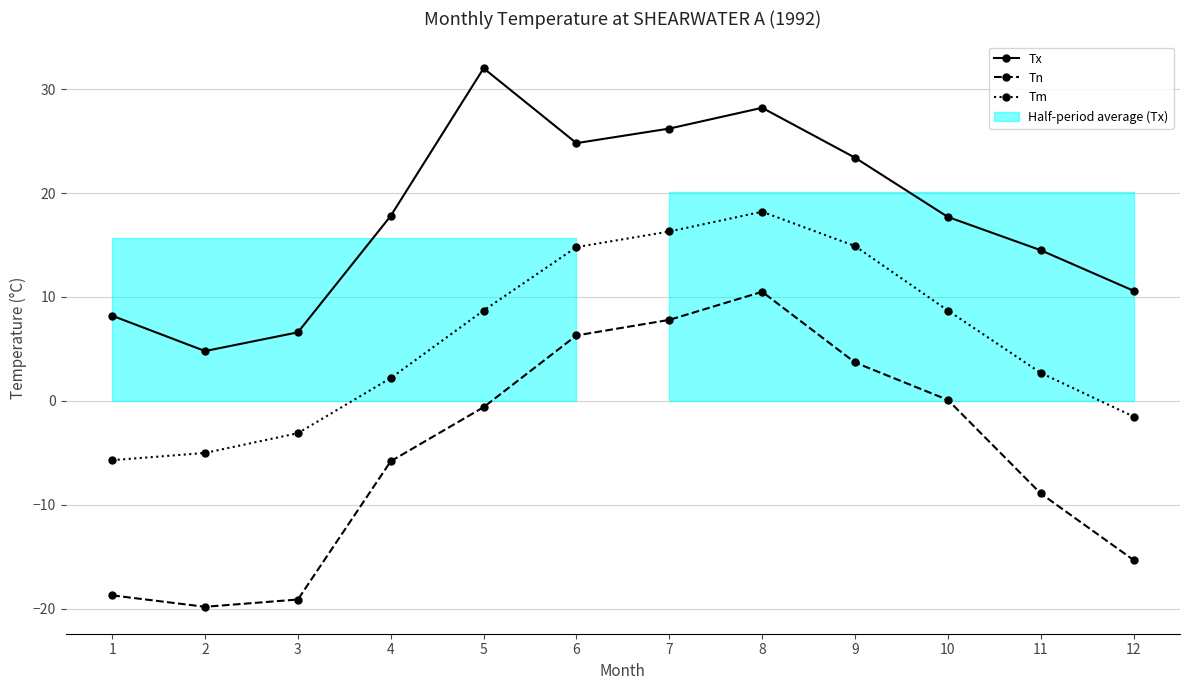

What is the value of the Tn point at the 3rd from the left?

-19.1